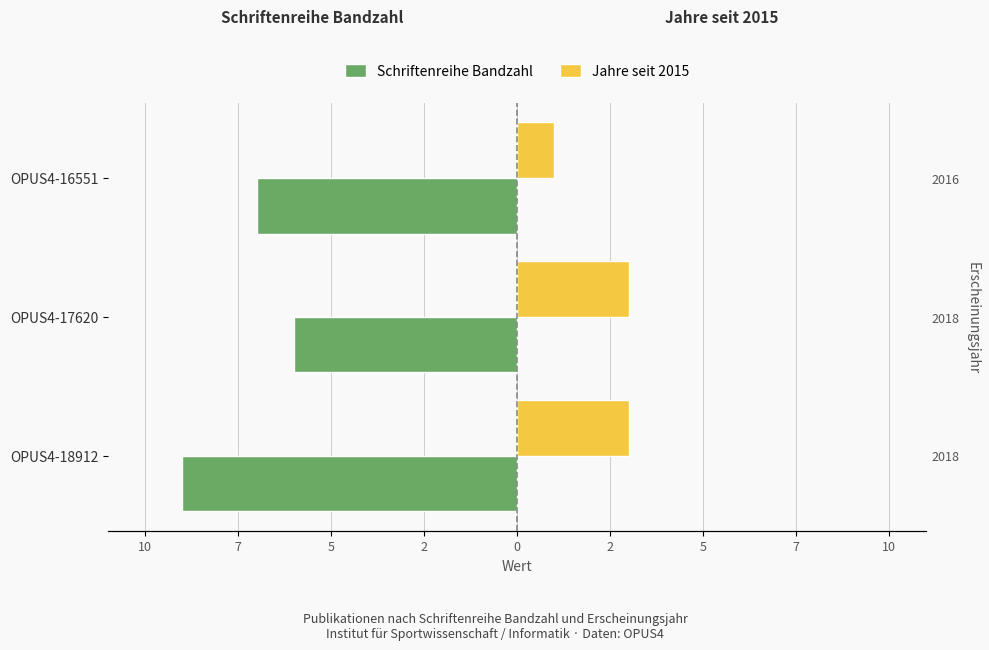

How many values in the Jahre seit 2015 series are below 3?

1